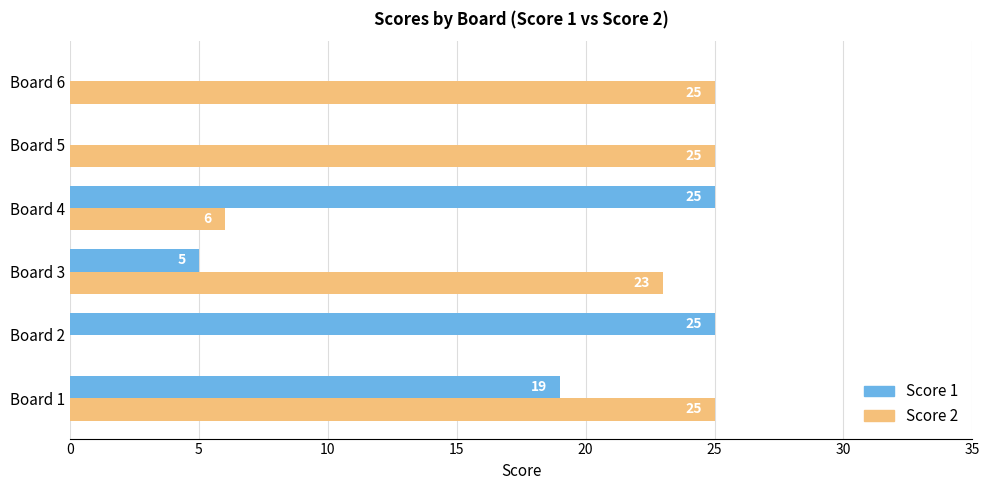

What is the approximate value of Score 1 at Board 3?

5